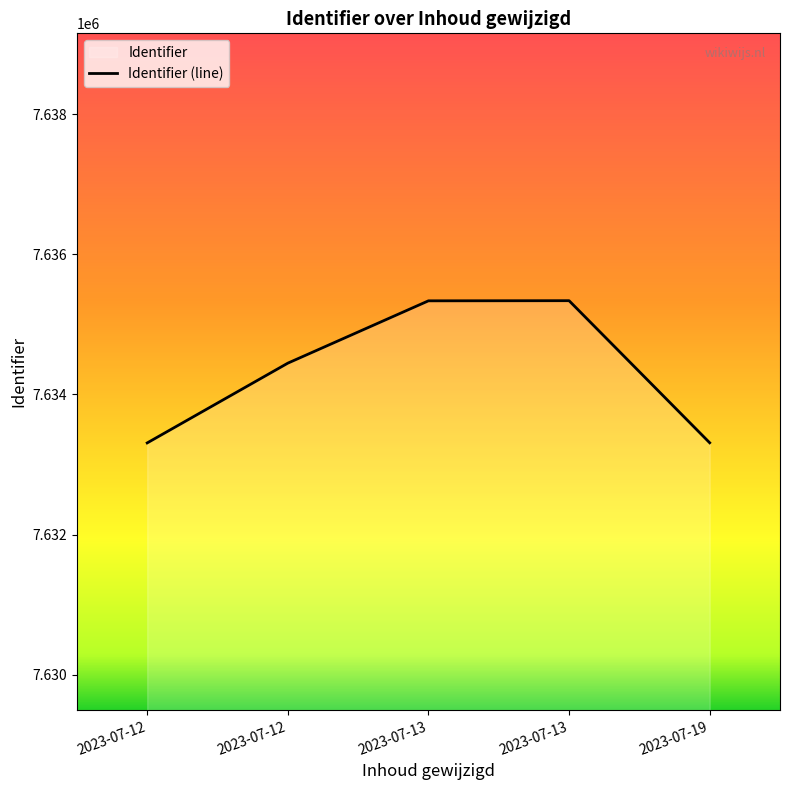

How many values are below 7634447?

2